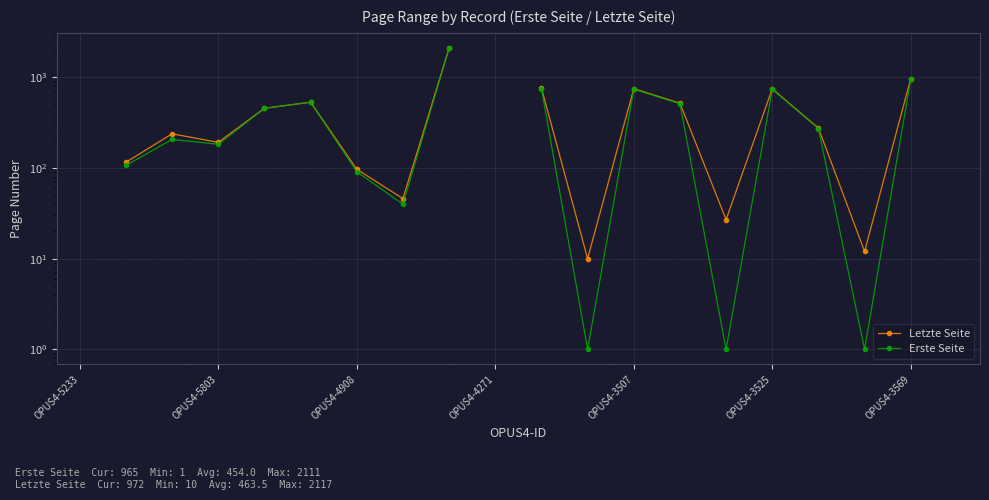

How many lines are shown in the chart?

2